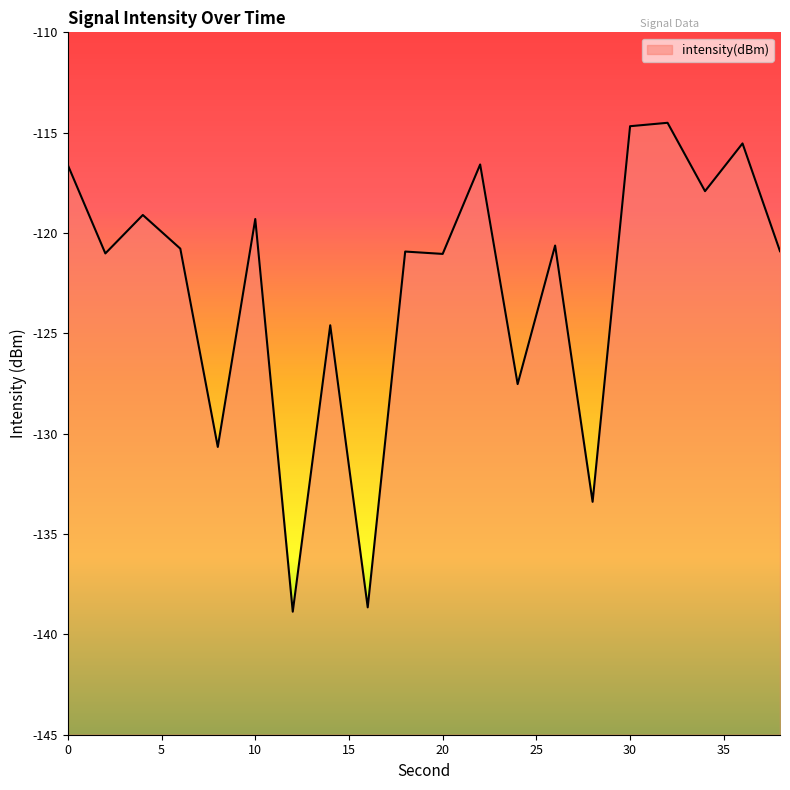

Which has a higher value, 26 or 34?

34